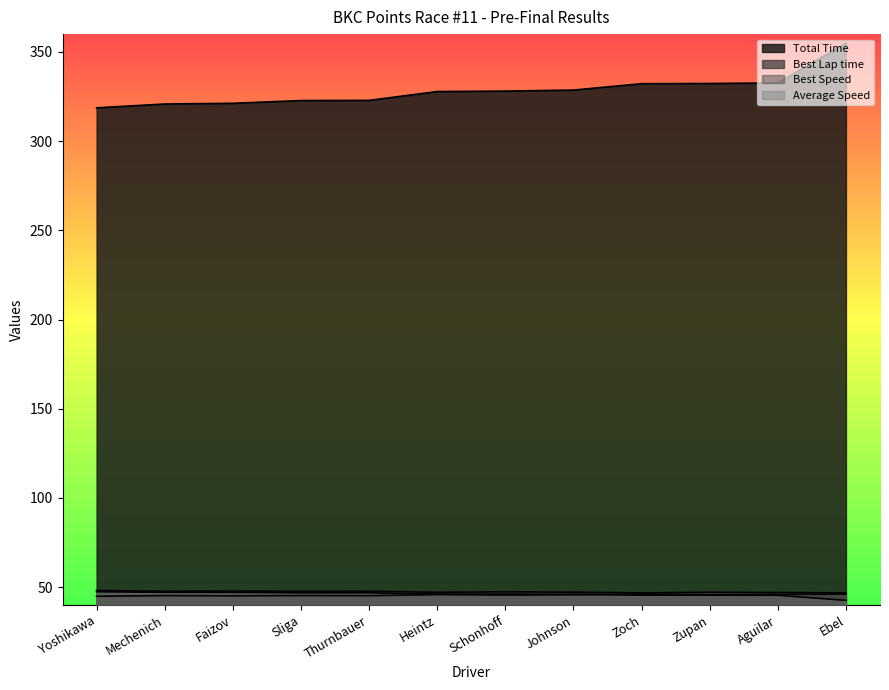

After their last crossing, which series has the higher values: Best Lap time or Average Speed?

Best Lap time